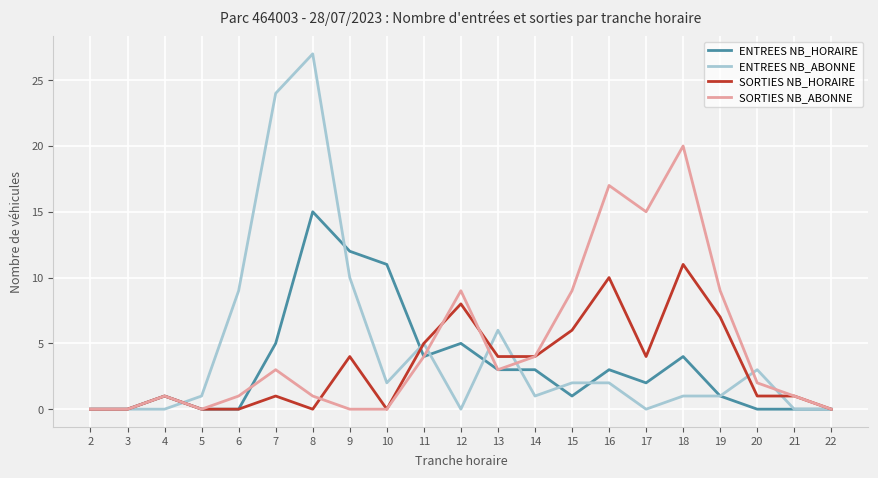

How many lines are shown in the chart?

4